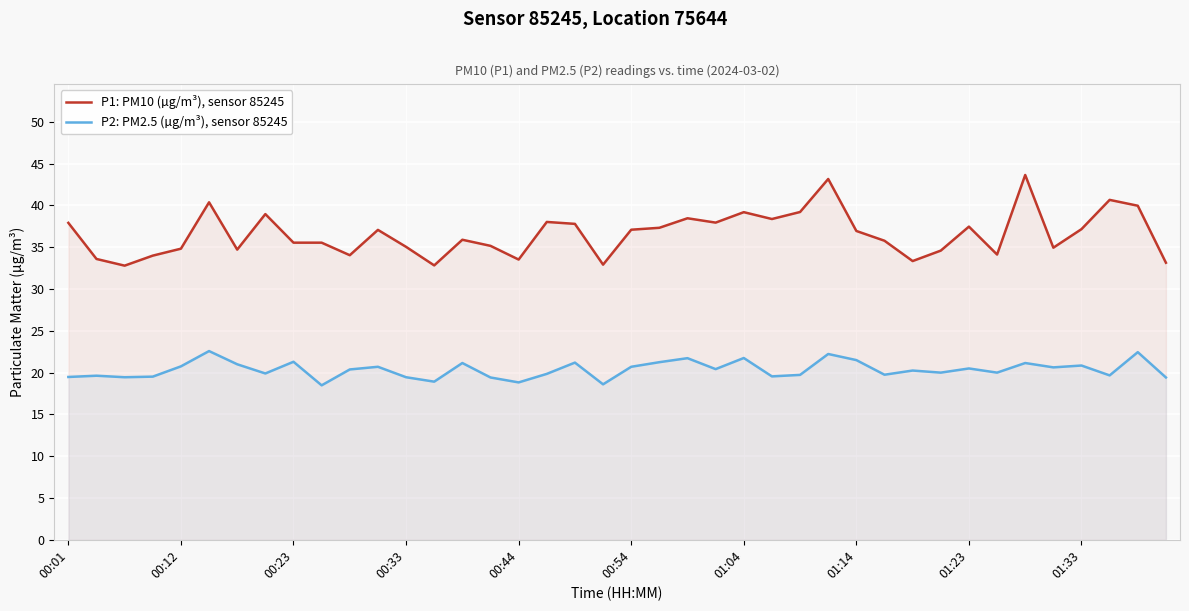

At 13, list the series in order from smallest to largest.

P2: PM2.5 (µg/m³), sensor 85245, P1: PM10 (µg/m³), sensor 85245